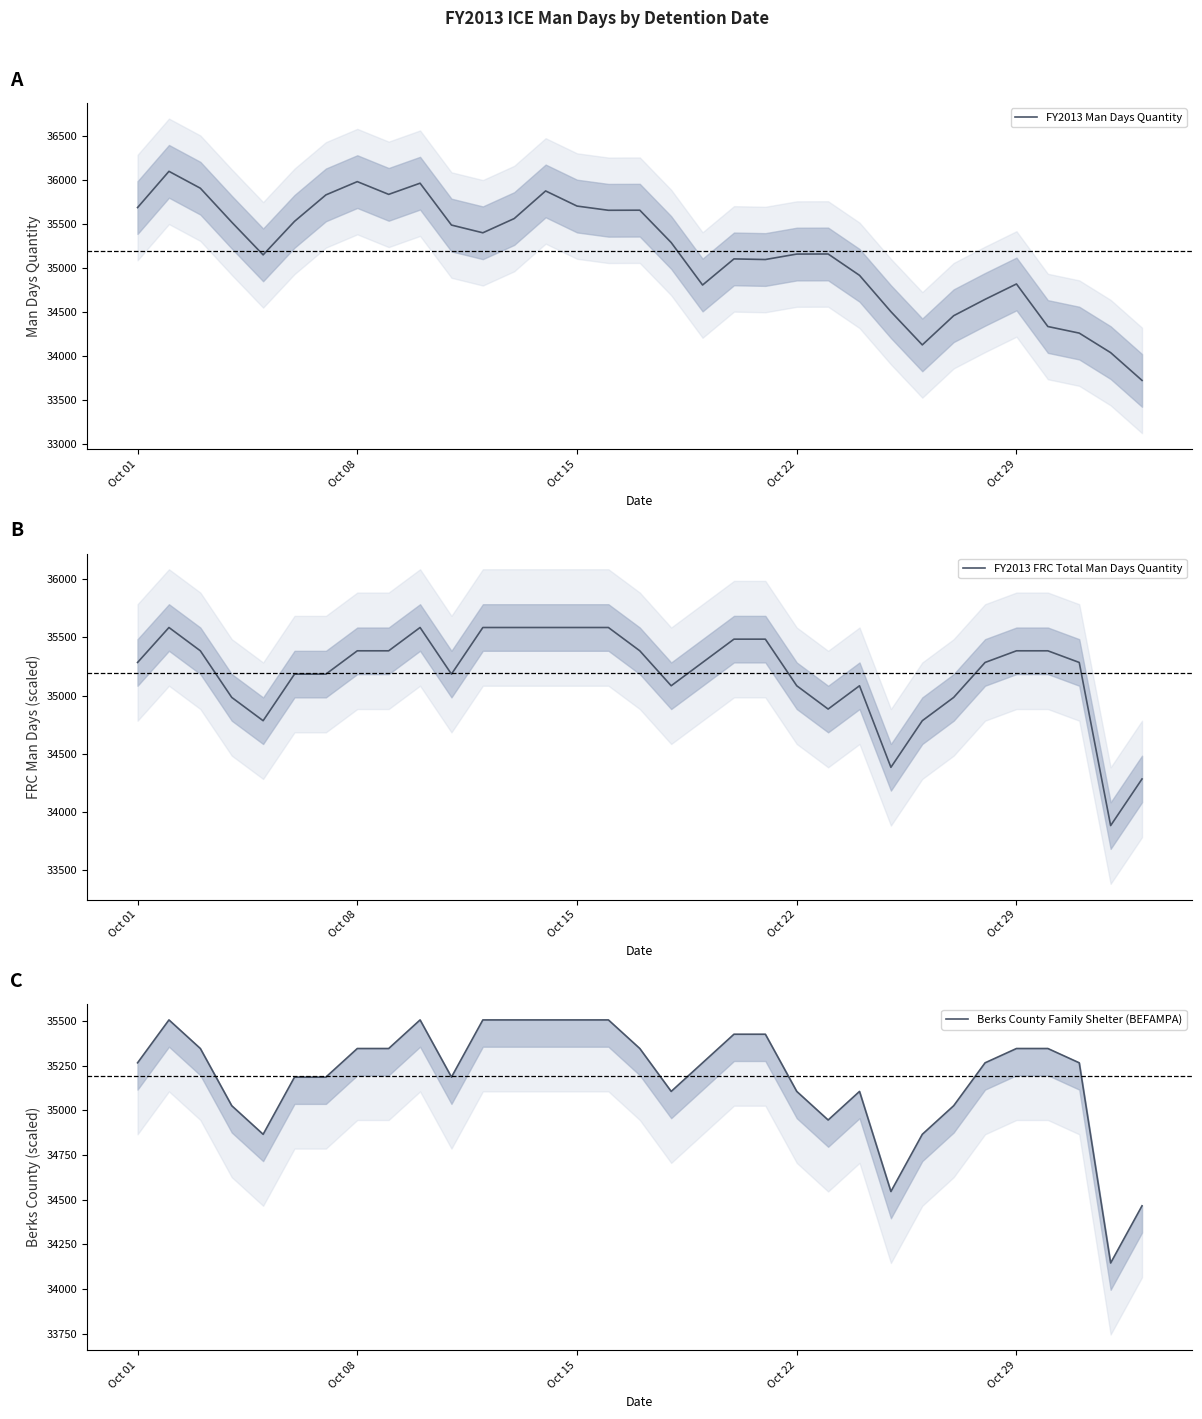

What are all the series names shown in the legend?

FY2013 Man Days Quantity, FY2013 FRC Total Man Days Quantity, Berks County Family Shelter (BEFAMPA)